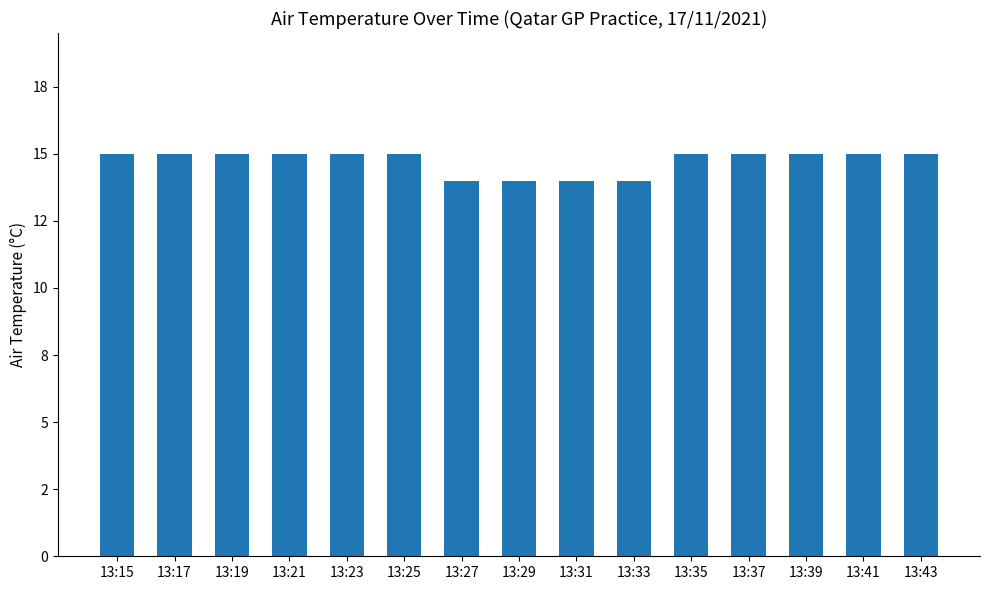

Reading right to left, what are all the values shown in this chart?

15	15	15	15	15	14	14	14	14	15	15	15	15	15	15